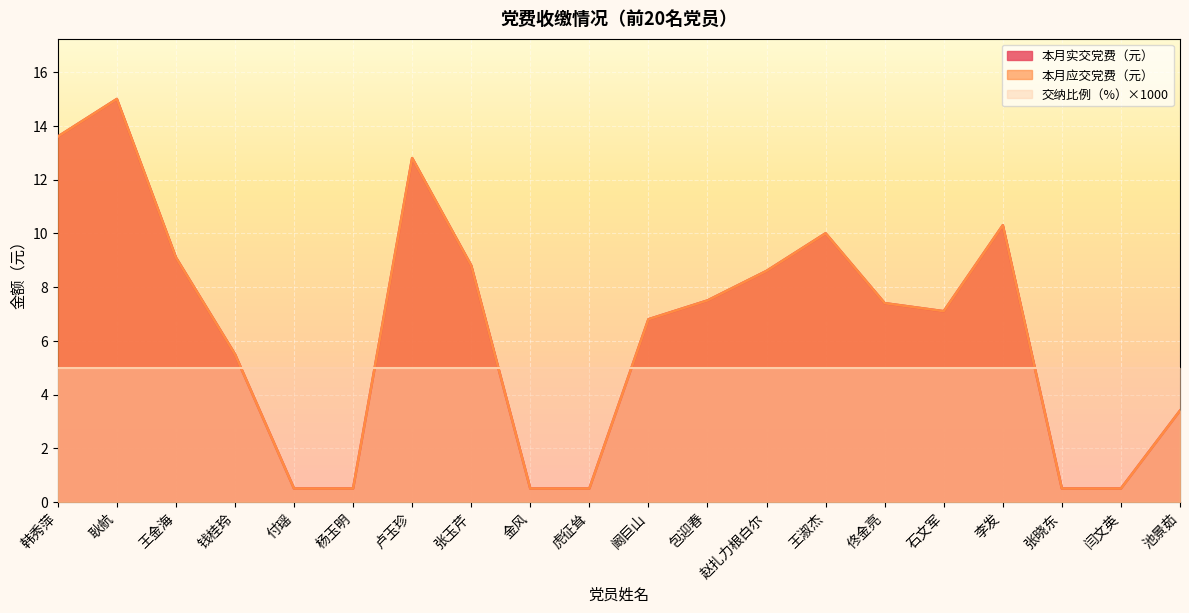

Which series has the largest total across all categories?

本月实交党费（元）